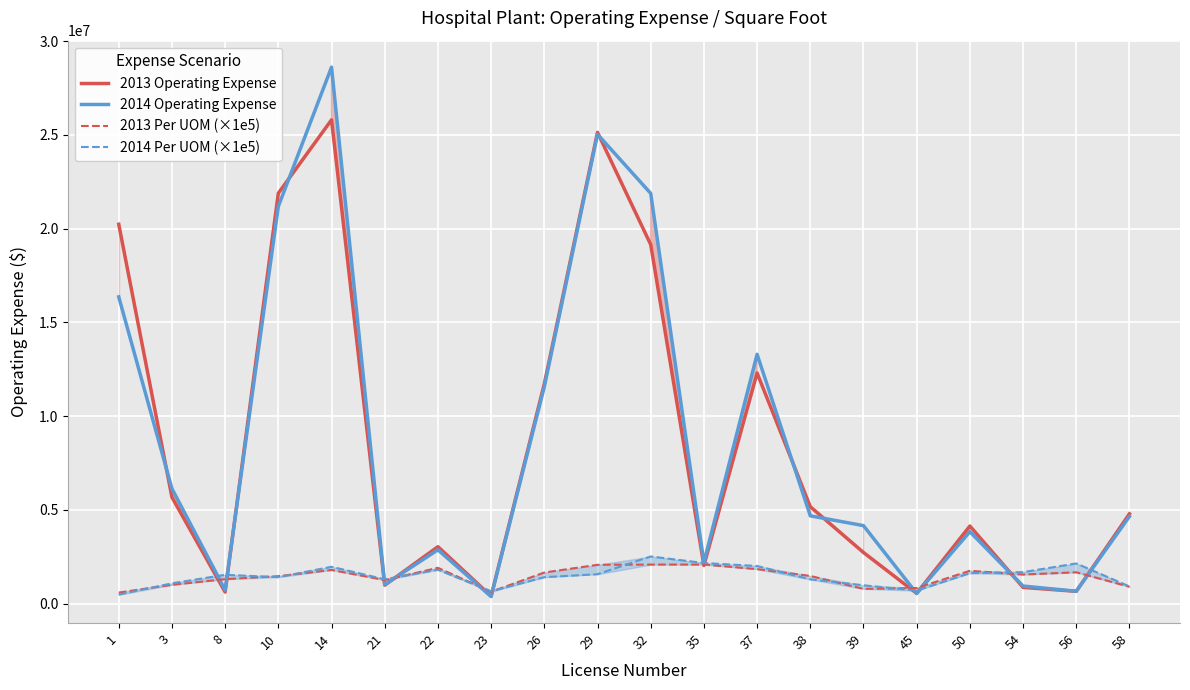

How many interior local valleys does the 2014 Operating Expense series have?

6